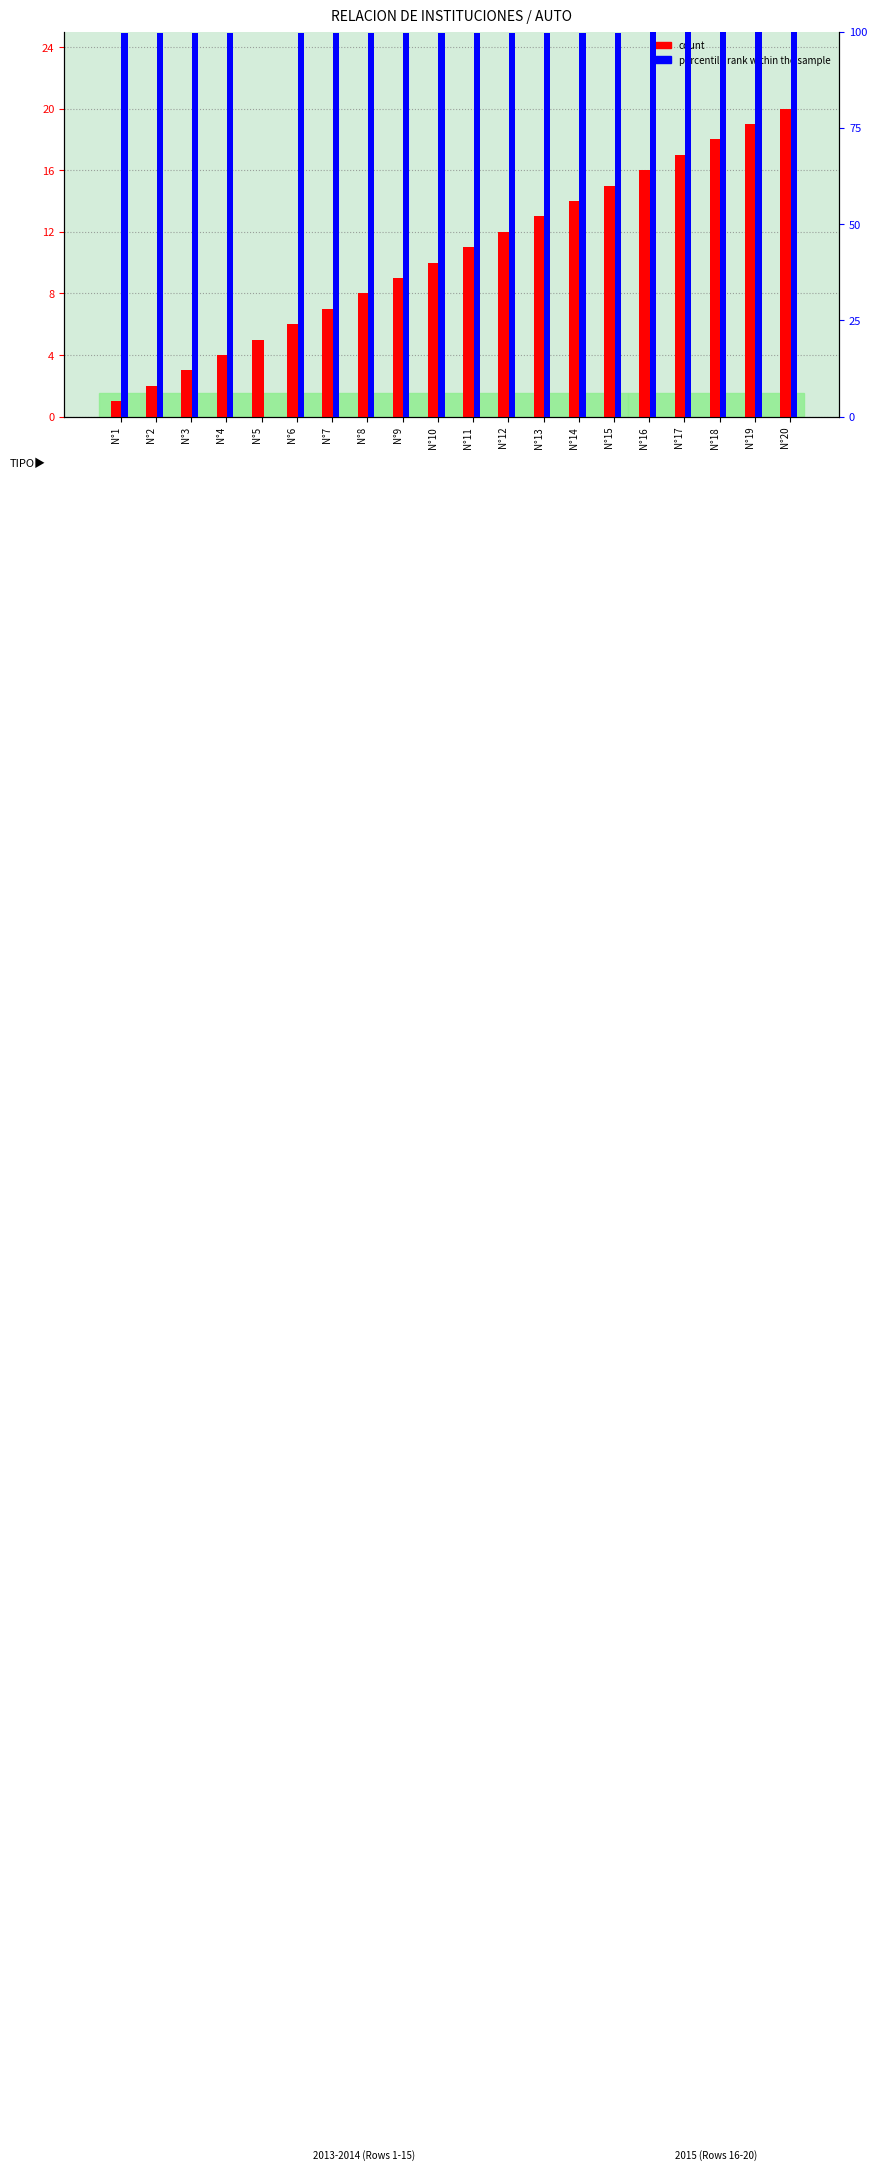

What is the sum of all percentile rank within the sample values?

1895.3